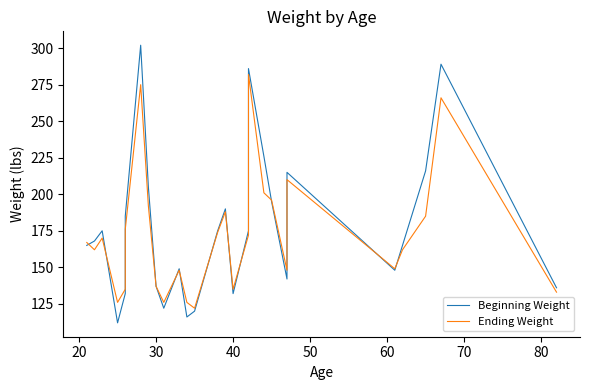

What is the minimum value for Beginning Weight?

112